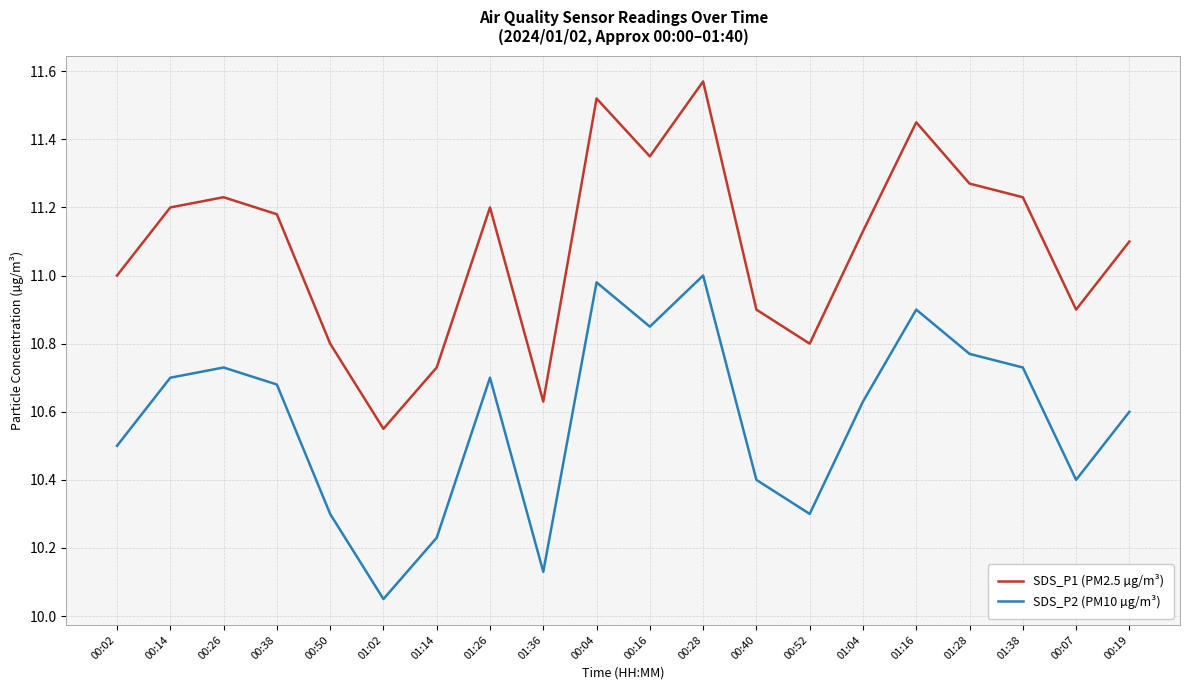

Does the chart have visible grid lines?

Yes